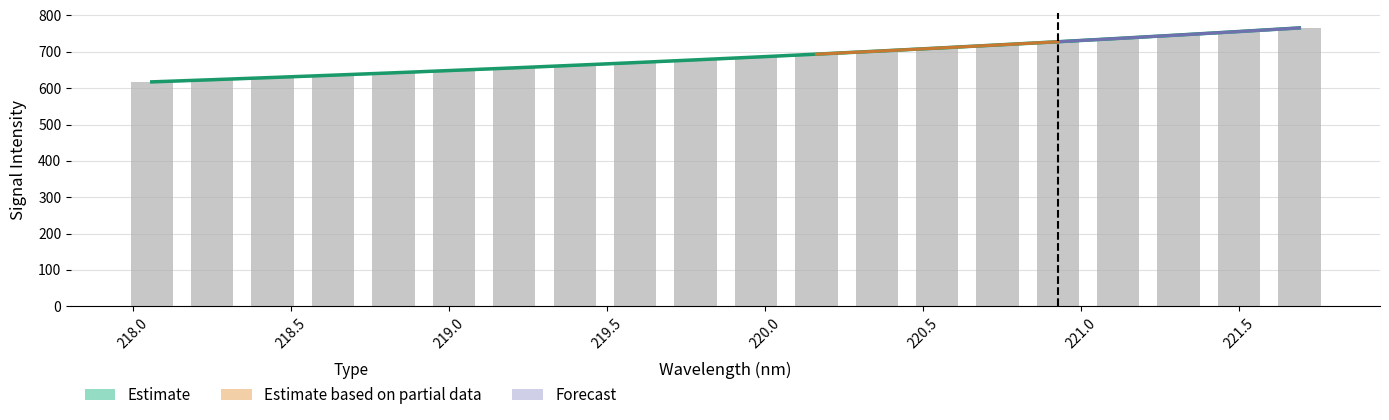

Which has a higher value, 219.2067 or 221.1174?

221.1174